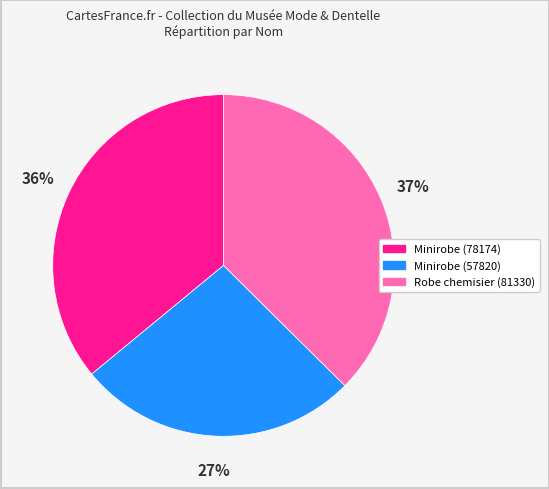

Is the sum of Minirobe (78174) and Minirobe (57820) greater than half?

Yes